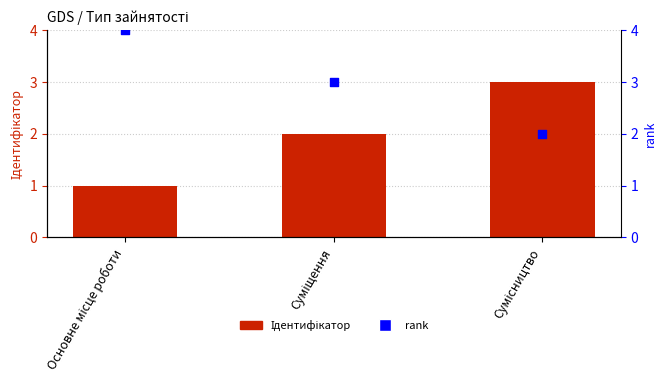

At how many categories does at least one series exceed 1?

3